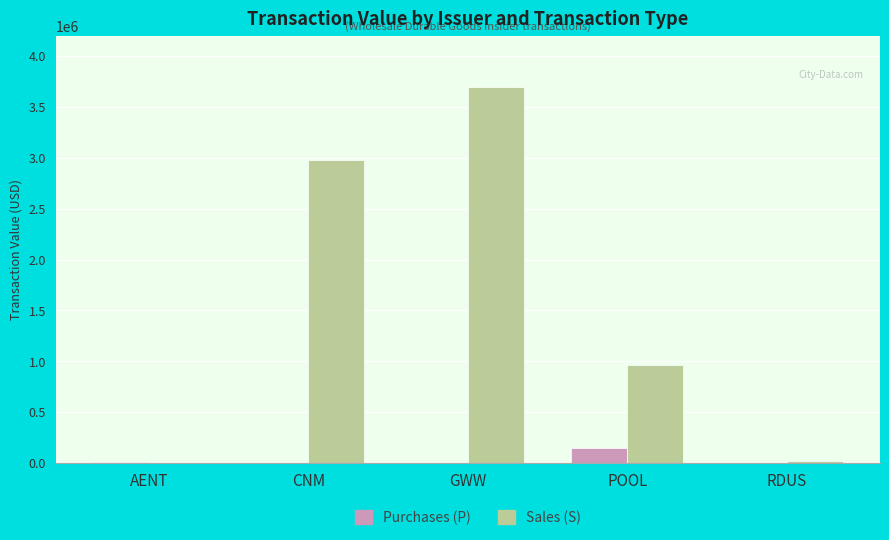

Is the value of Purchases (P) at RDUS greater than the value of Sales (S) at GWW?

No